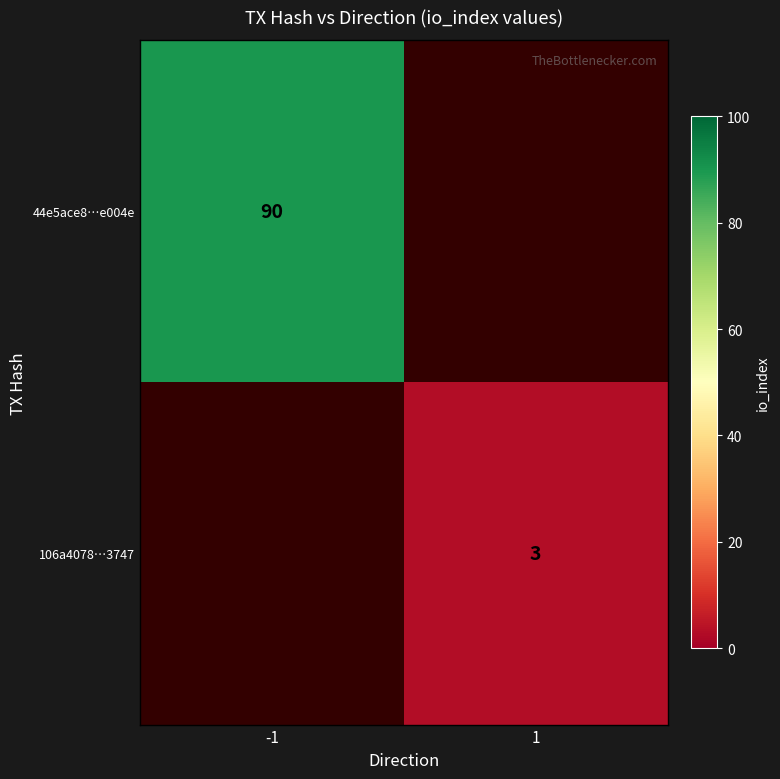

The value of 44e5ace8…e004e at -1 is 28. True or false?

False